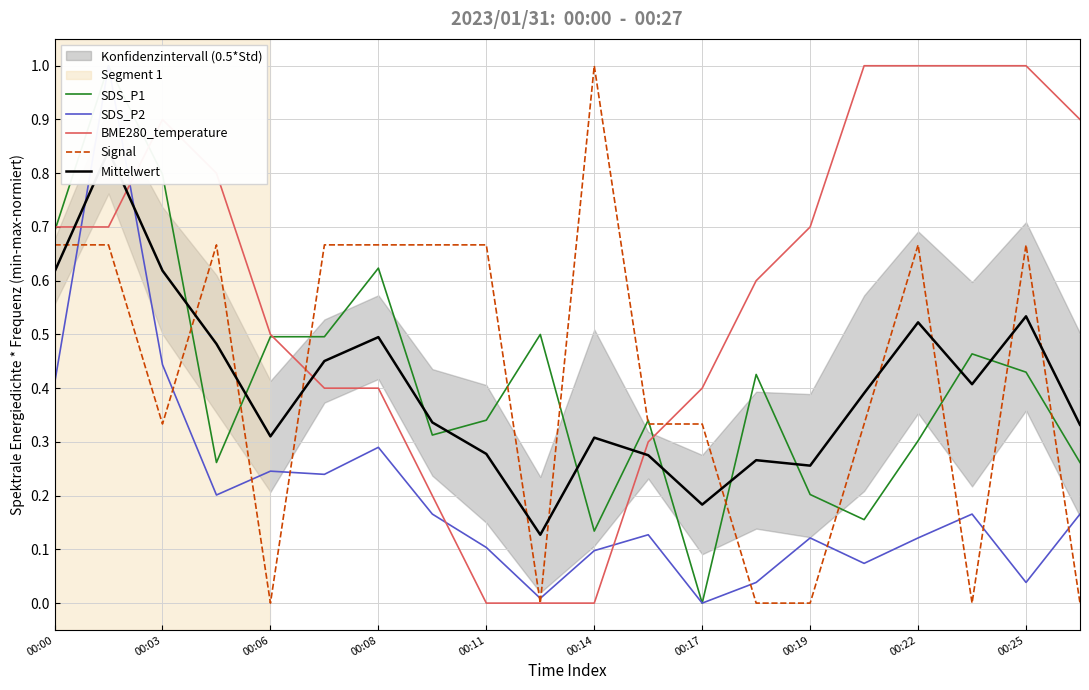

The BME280_temperature series shows 0.0 at 00:11. True or false?

True